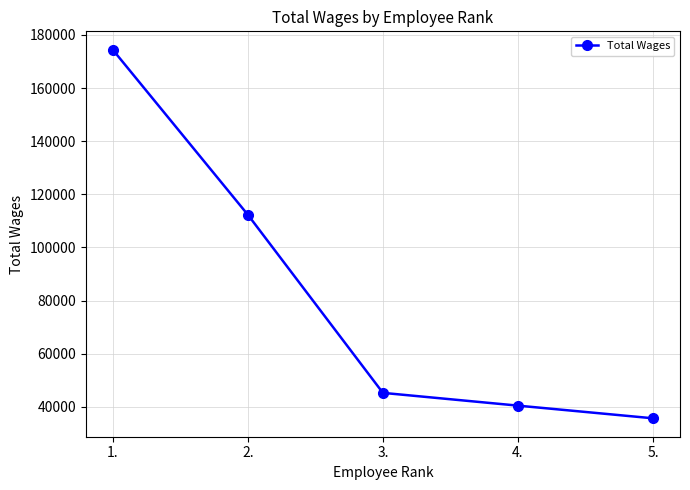

List the labels in order of value, largest first.

1., 2., 3., 4., 5.